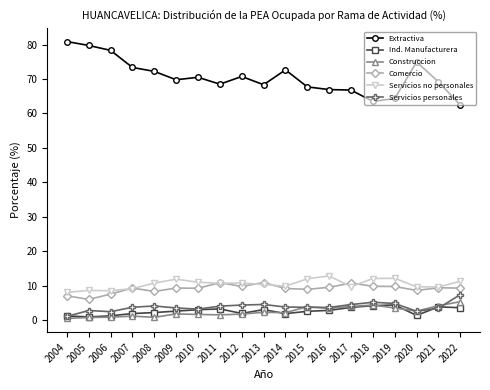

True or false: Construccion and Extractiva cross at least once.

False